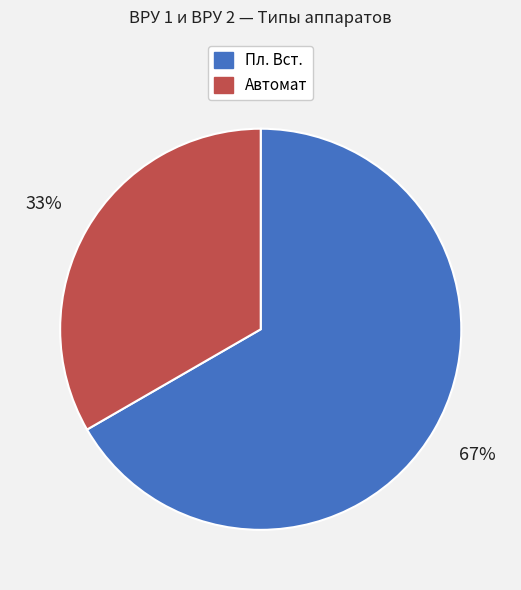

Between Пл. Вст. and Автомат, which is larger?

Пл. Вст.